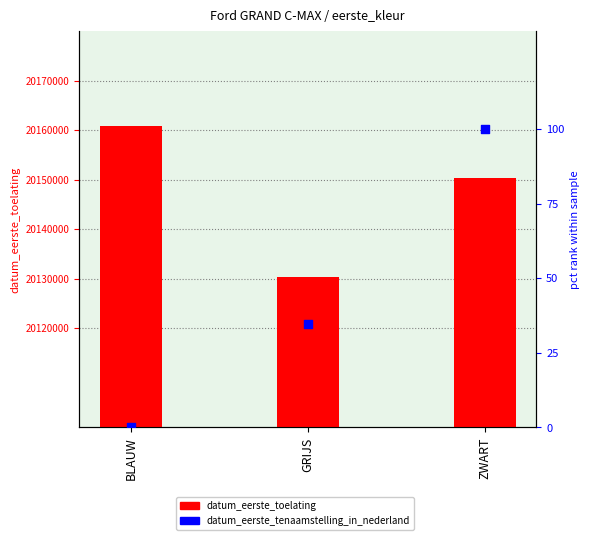

Which series contains the lowest Y value?

datum_eerste_tenaamstelling_in_nederland